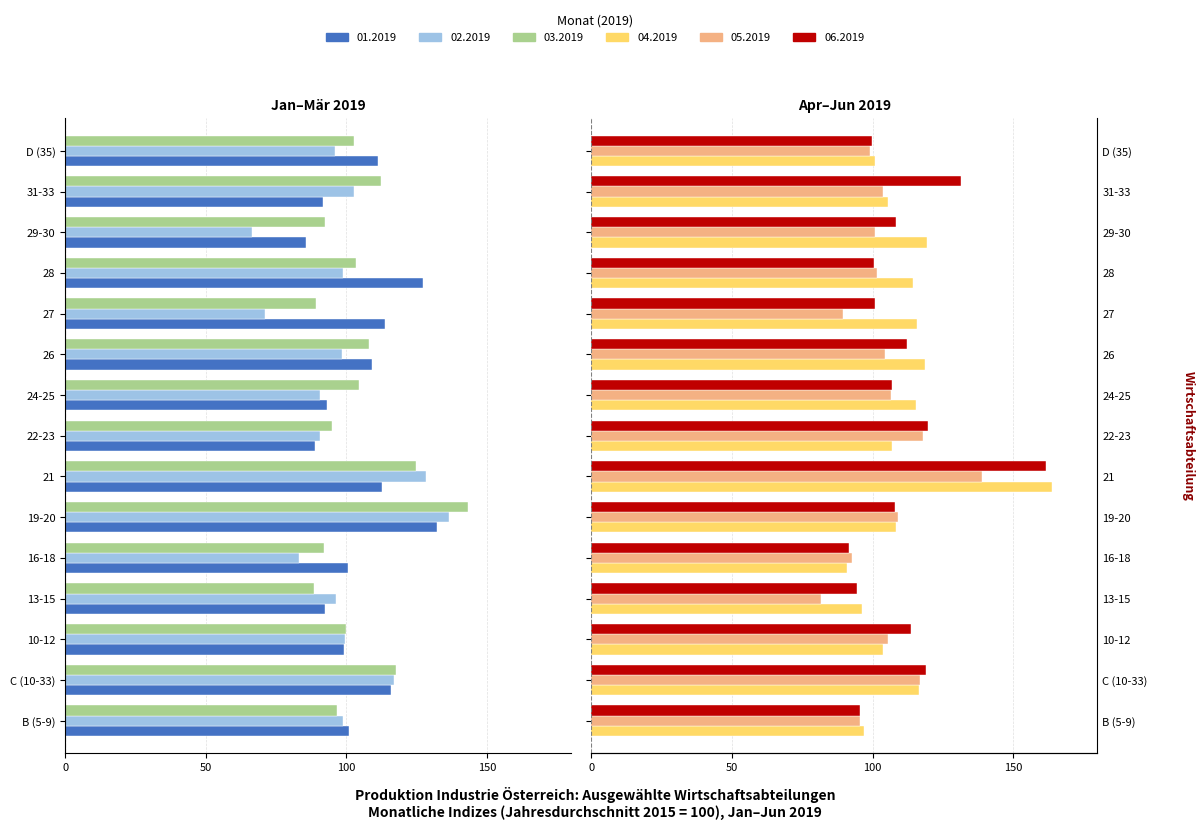

Which series has the largest range (max minus min)?

04.2019